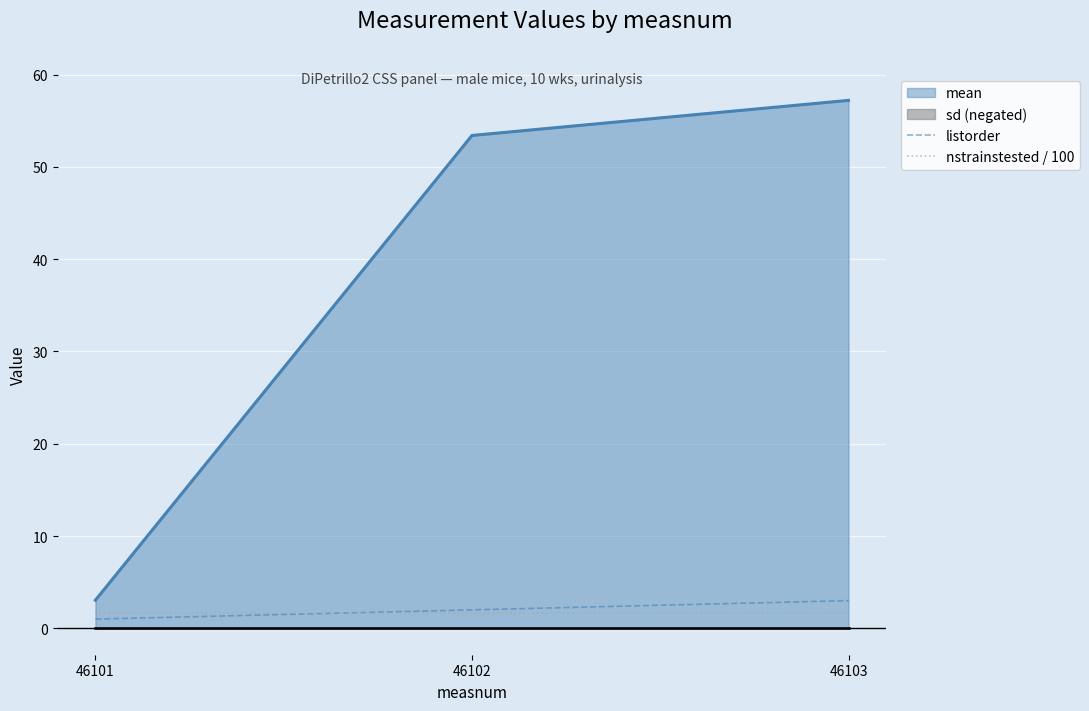

Count the listorder values in the range 1 to 3.

3